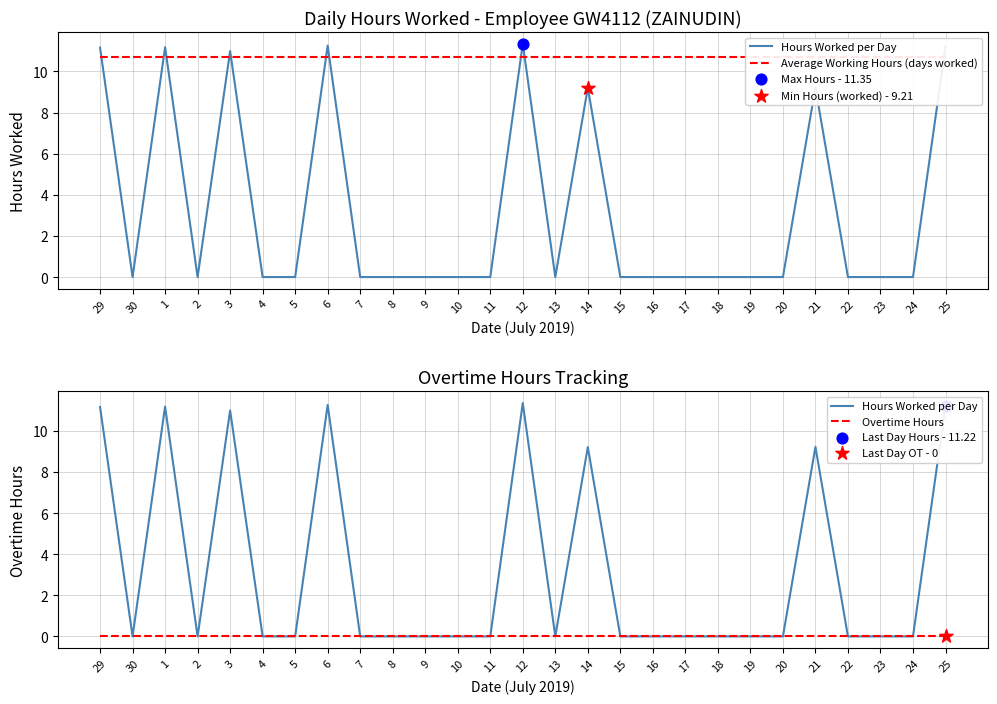

Is the value of Average Working Hours (days worked) at 12 greater than the value of Hours Worked per Day at 16?

Yes